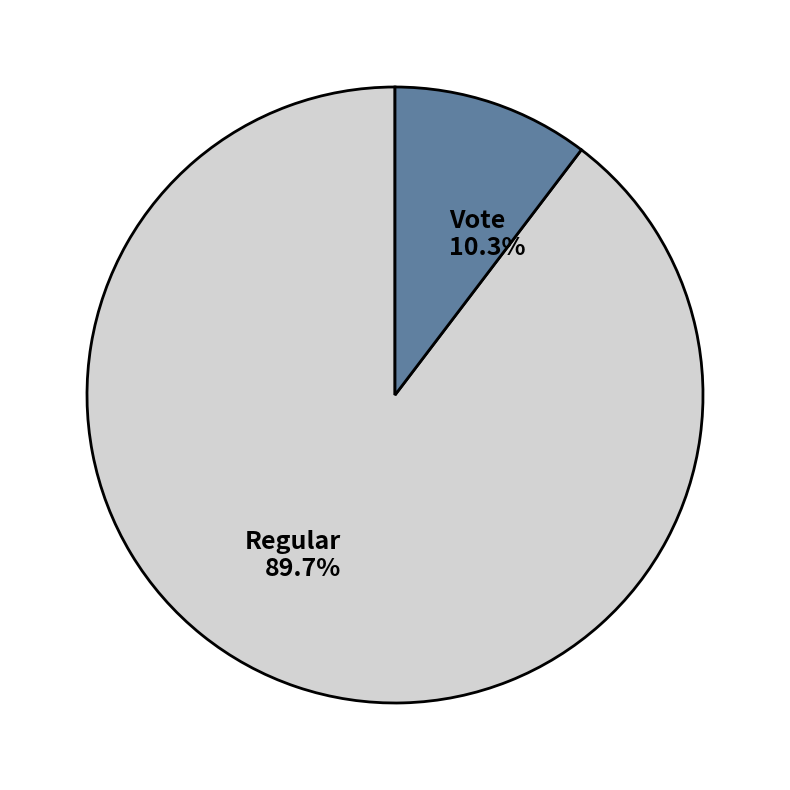

Between Regular and Vote, which is larger?

Regular